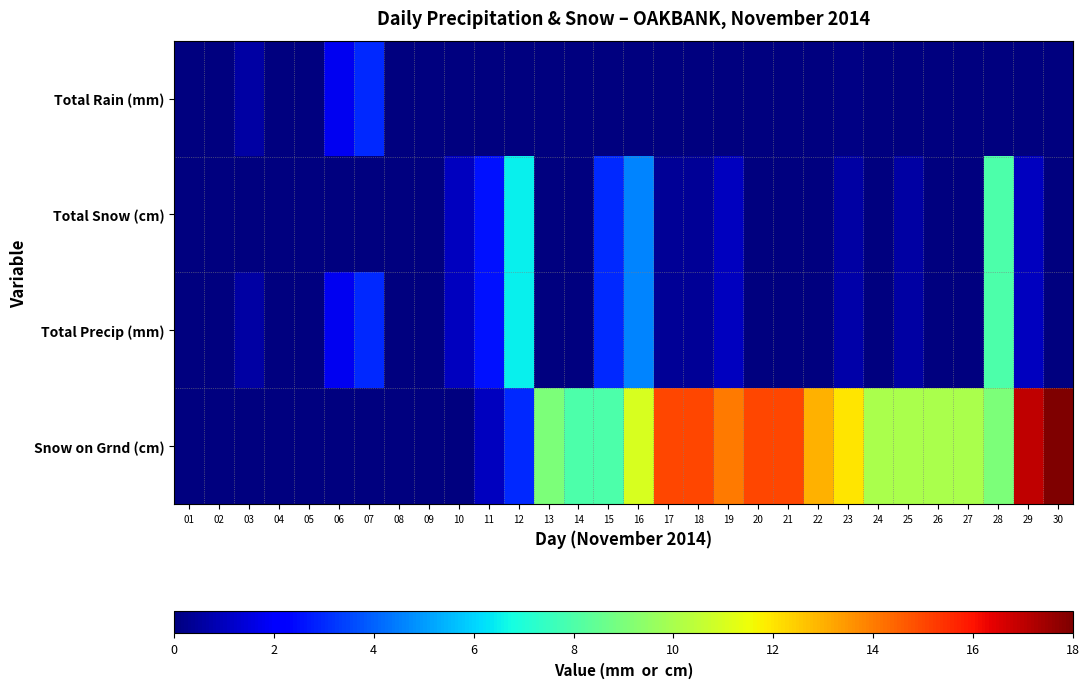

Which series changed the most between 17 and 27?

Snow on Grnd (cm)